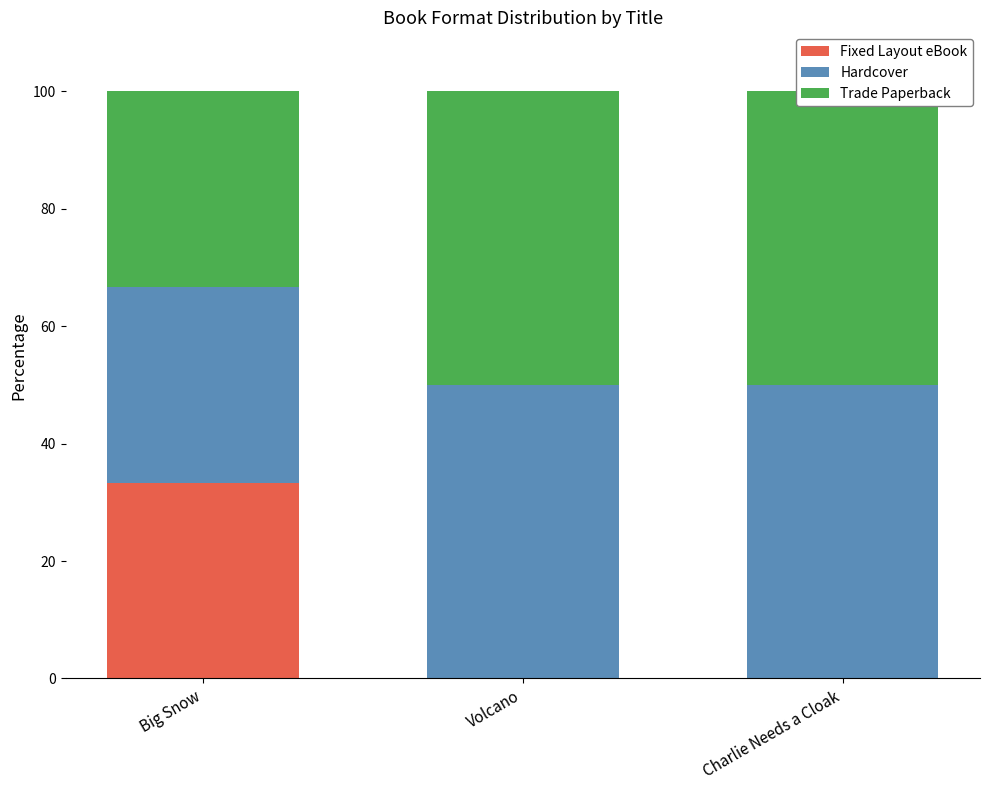

What is the label of the 1st bar from the left?

Big Snow